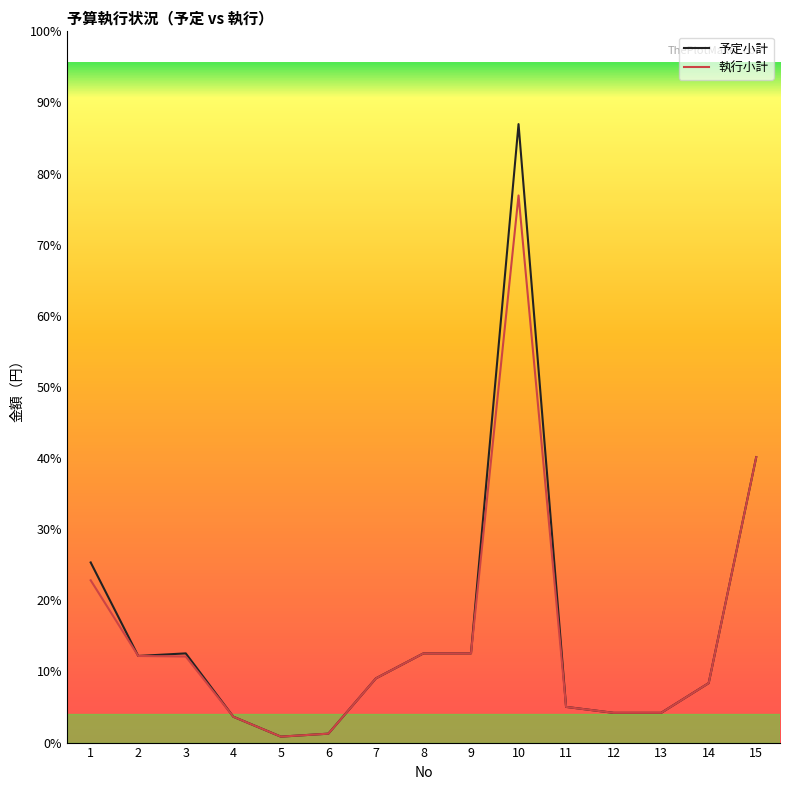

What are all the series names shown in the legend?

予定小計, 執行小計